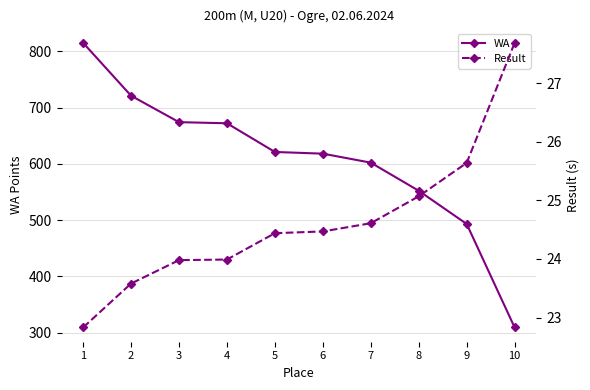

What is the value of the WA point at the 9th from the left?

493